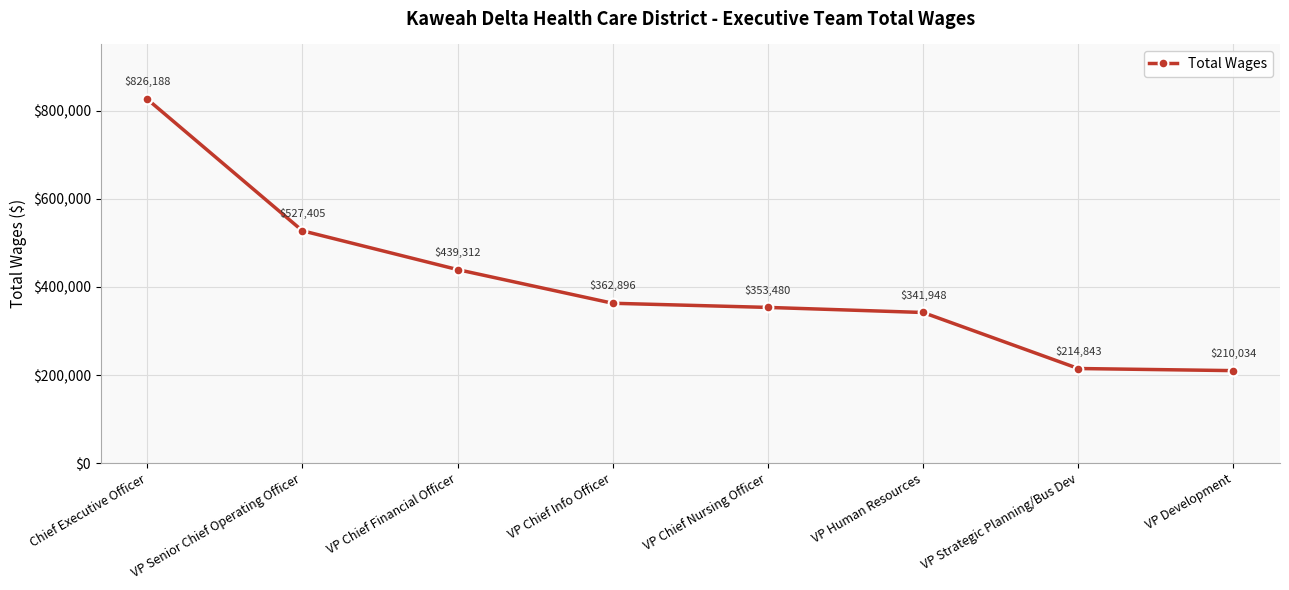

At which label does the data first exceed 362896?

Chief Executive Officer